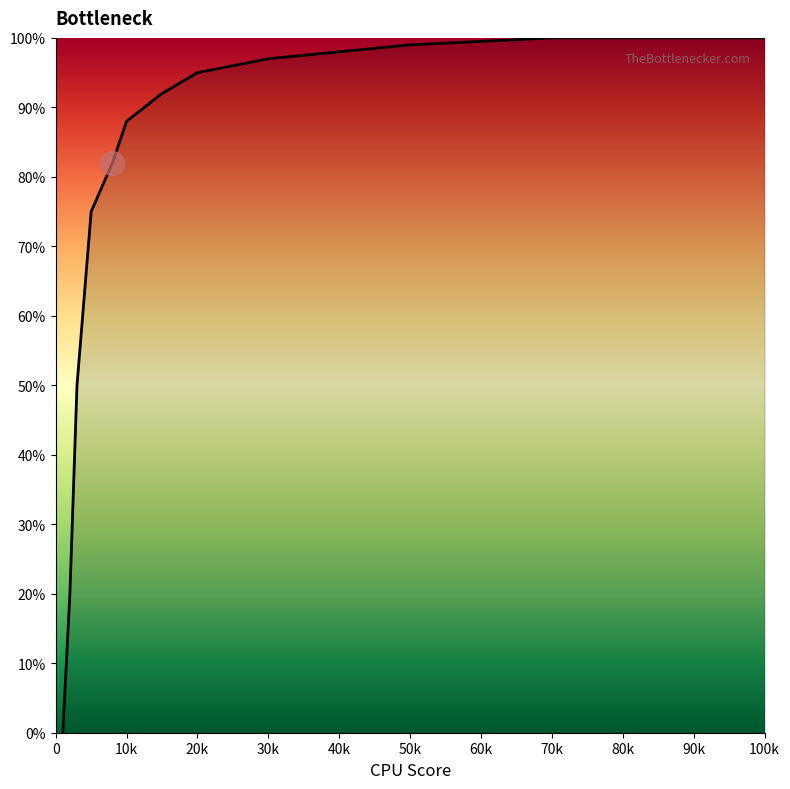

What is the difference between the maximum and minimum values?

100.0